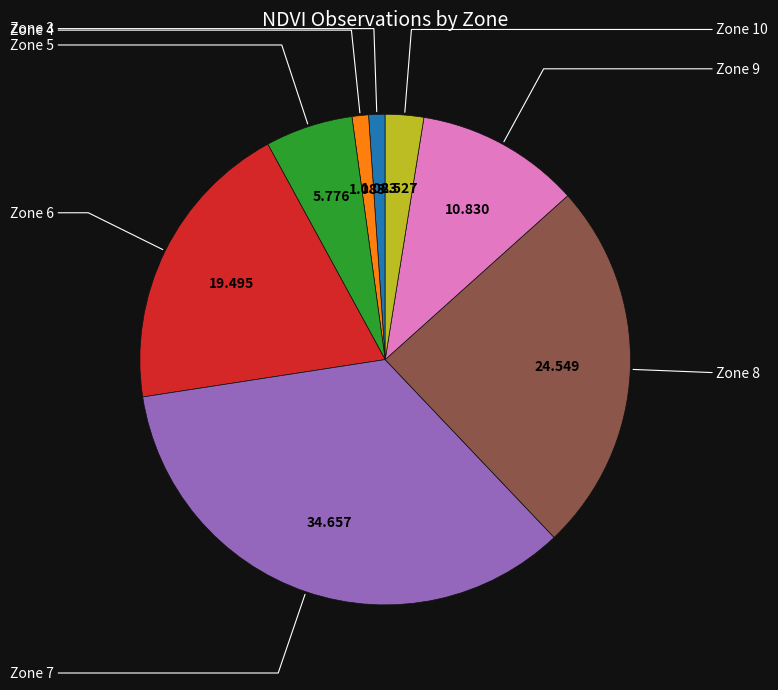

What is the largest slice in the pie chart?

Zone 7